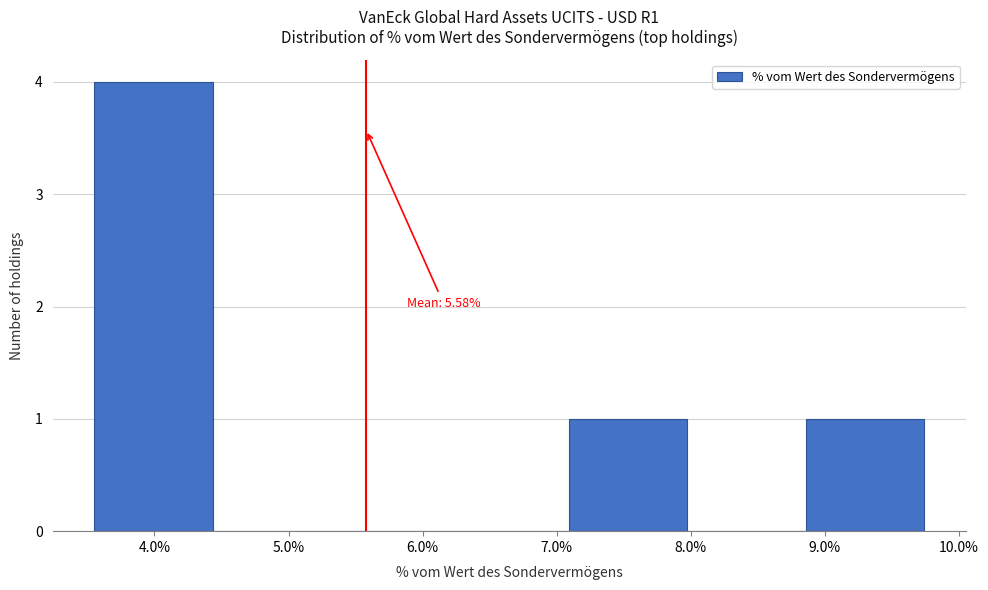

Which range on the x-axis has the tallest bar?

3.5 to 4.4